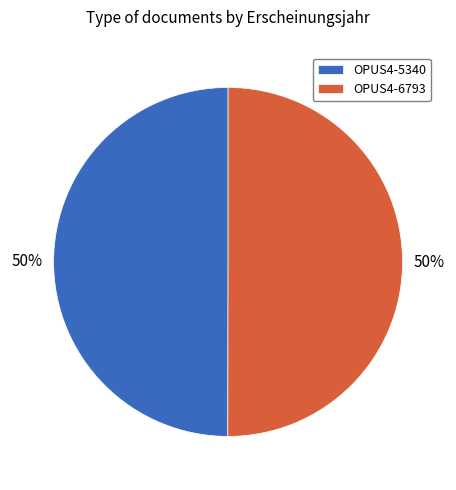

Do OPUS4-6793 and OPUS4-5340 together represent more than half of the pie?

Yes